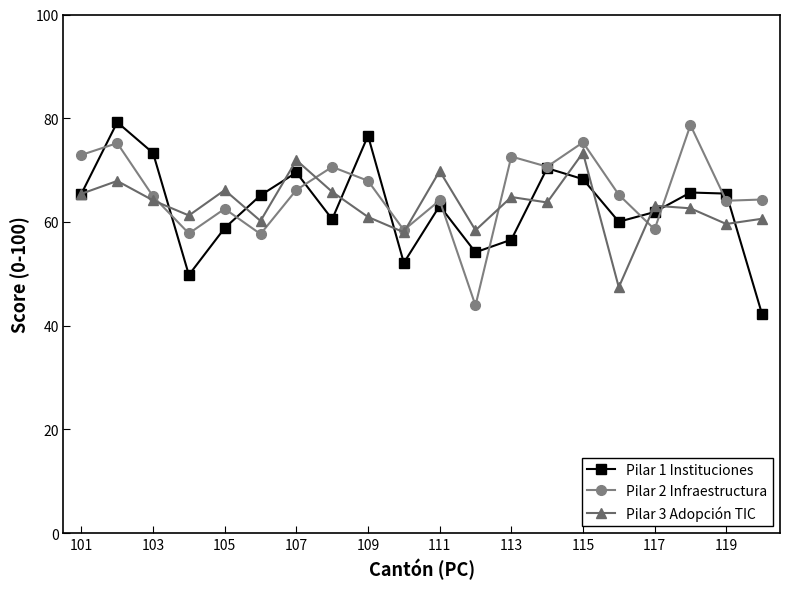

What is the value of the Pilar 2 Infraestructura point at the 2nd from the left?

75.2